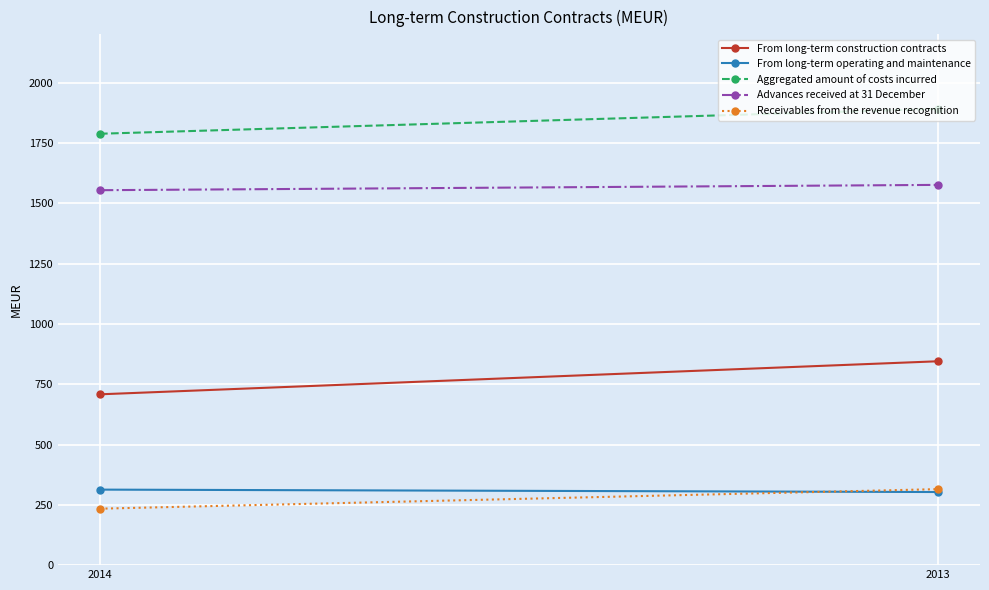

Which label corresponds to the largest value in the chart?

2013